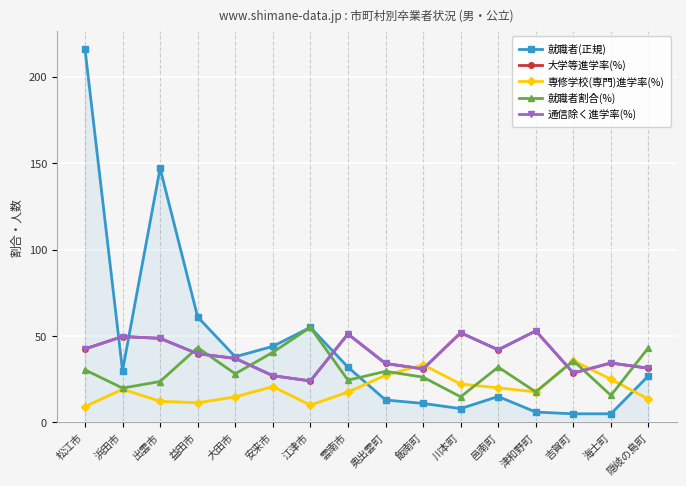

True or false: 就職者(正規) has a value of 8.0 at 川本町.

True